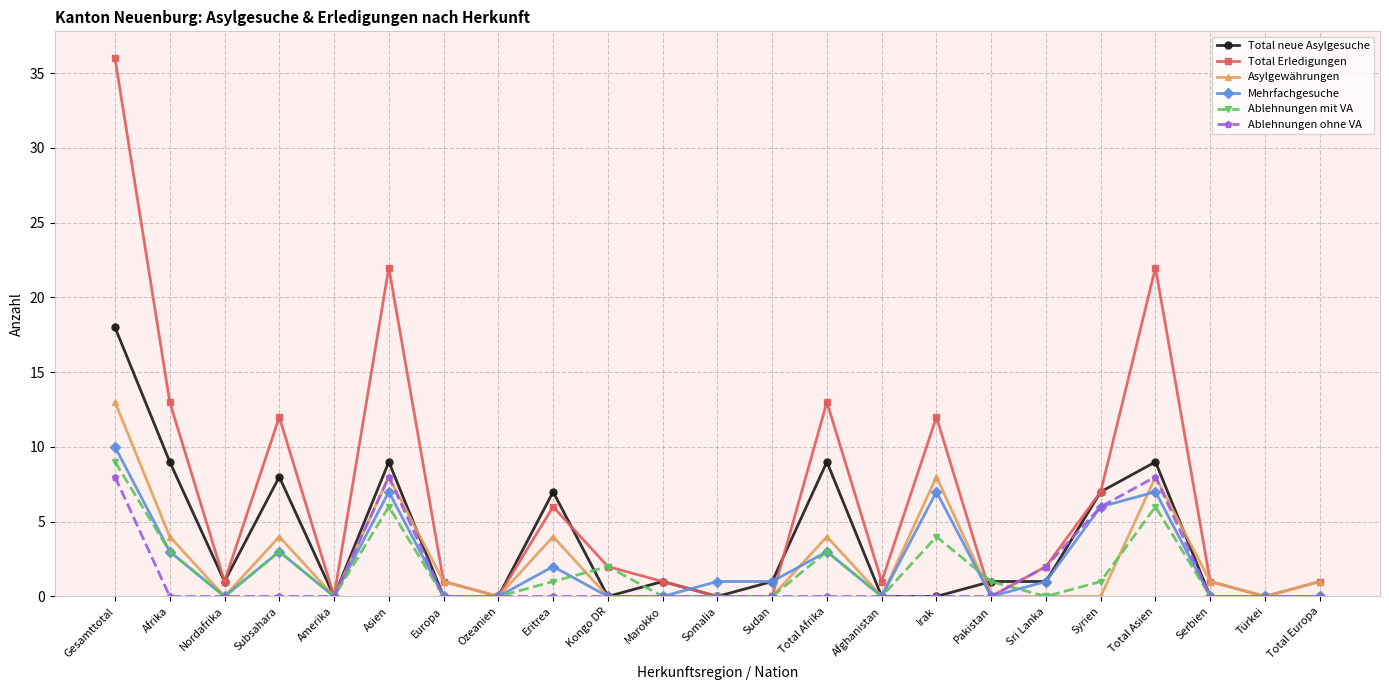

What is the label of the 4th point from the left?

Subsahara